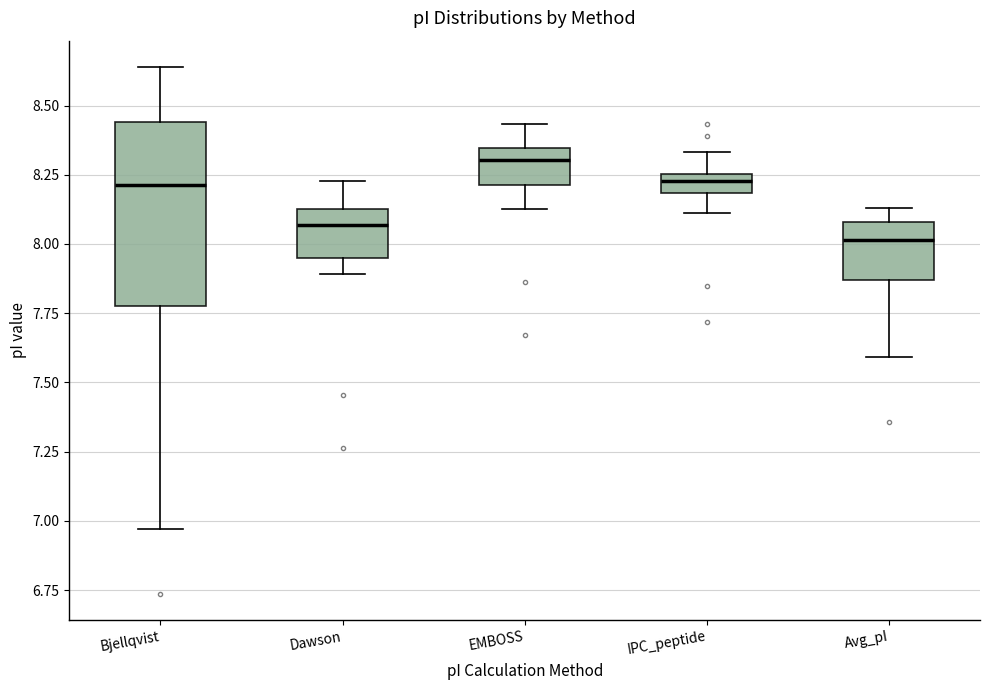

Where is the upper edge of the box for IPC_peptide on the y-axis? The values are not printed on the chart, so give them approximately, as read against the axis.

8.25